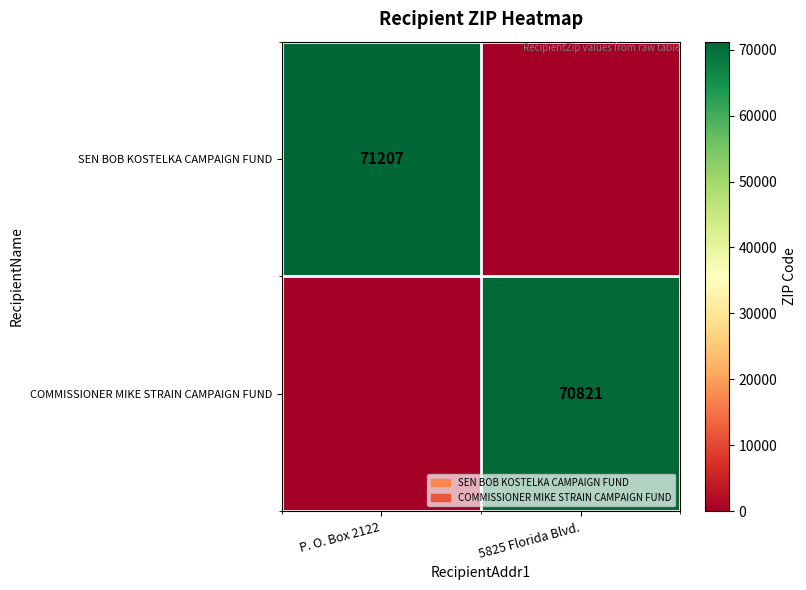

At how many categories does at least one series exceed 21296?

2